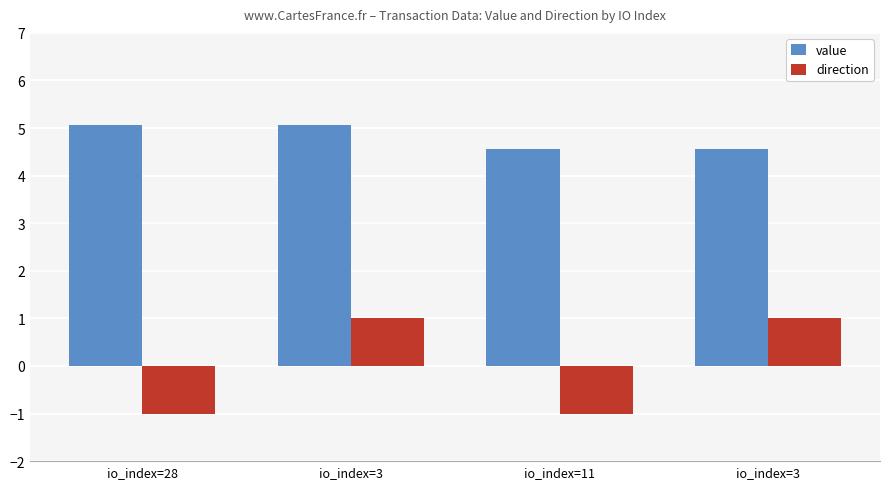

Are the bars horizontal?

No